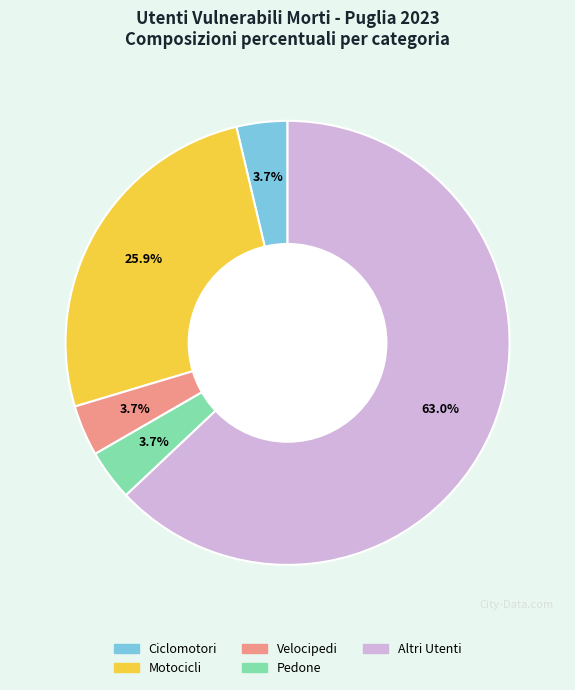

Which category has the biggest portion of the pie?

Altri Utenti